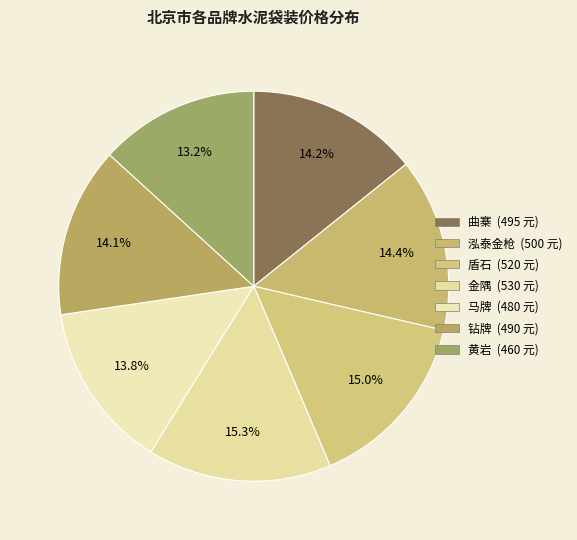

Count the number of slices in the pie.

7